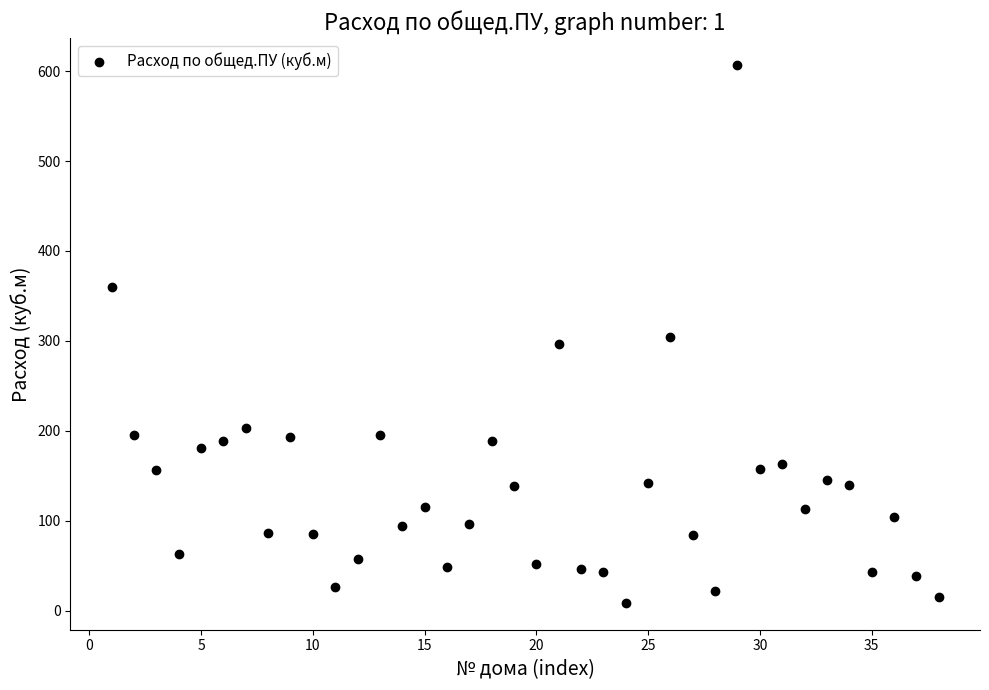

What is the range of Y values (max minus min)?

598.0